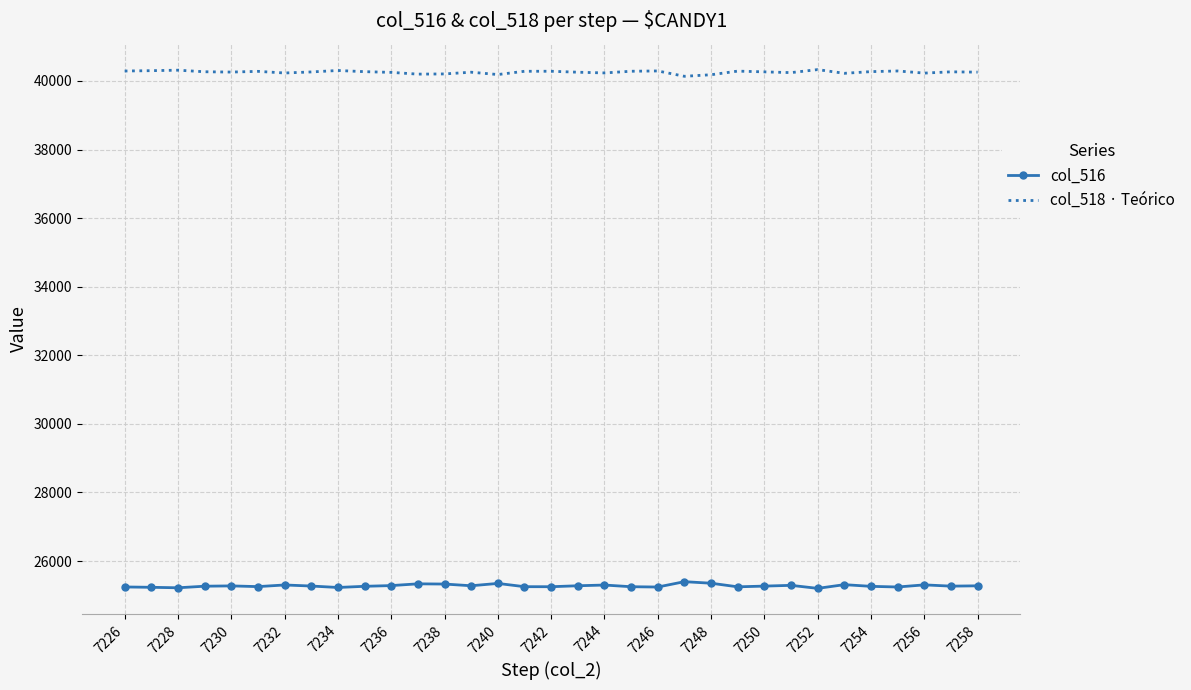

What is the difference between the second highest and second lowest values in the col_516 series?

133